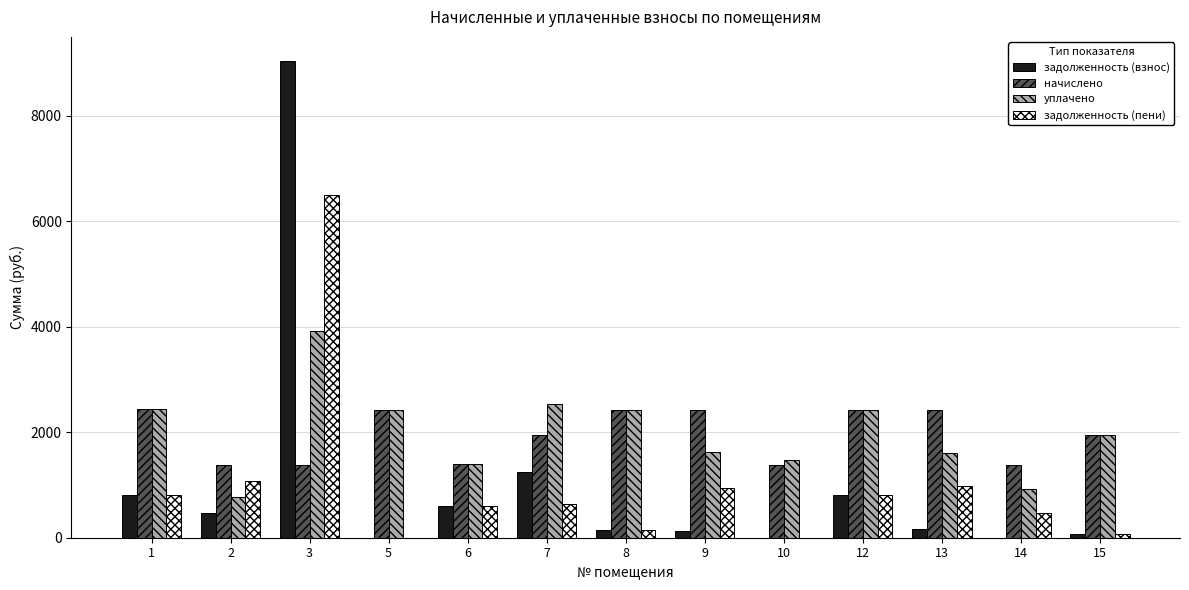

What are all the series names shown in the legend?

задолженность (взнос), начислено, уплачено, задолженность (пени)